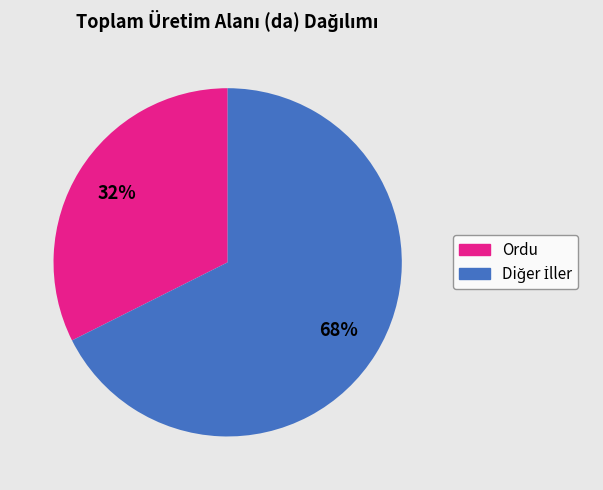

Is there any slice that represents more than half of the pie?

Yes